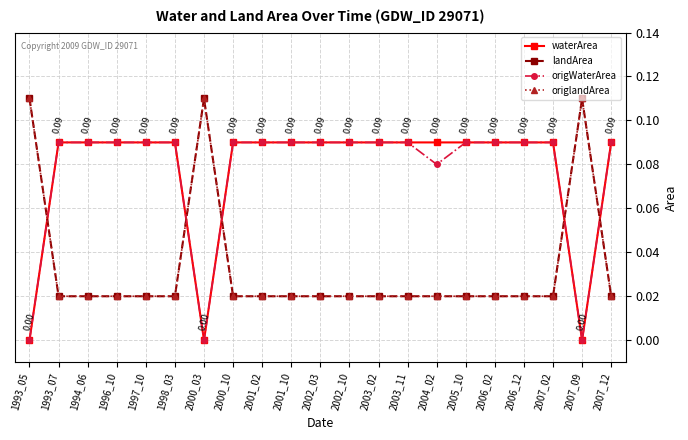

Is this an area chart (filled region under the line)?

No